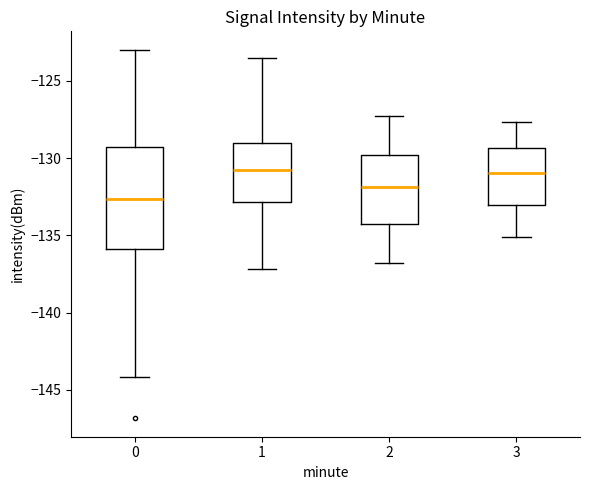

Which box has the lowest median line?

0